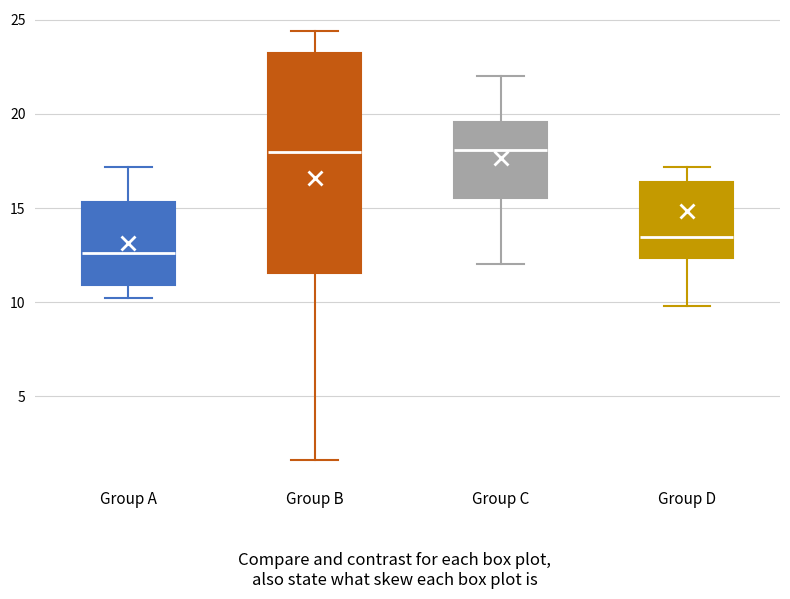

Where does the upper whisker of the box for Group B end on the y-axis? The values are not printed on the chart, so give them approximately, as read against the axis.

24.5